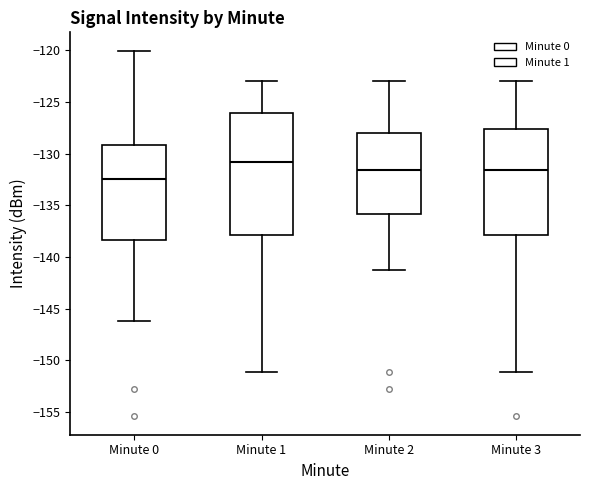

Which box is the tallest, from its lower edge to its upper edge?

Minute 1